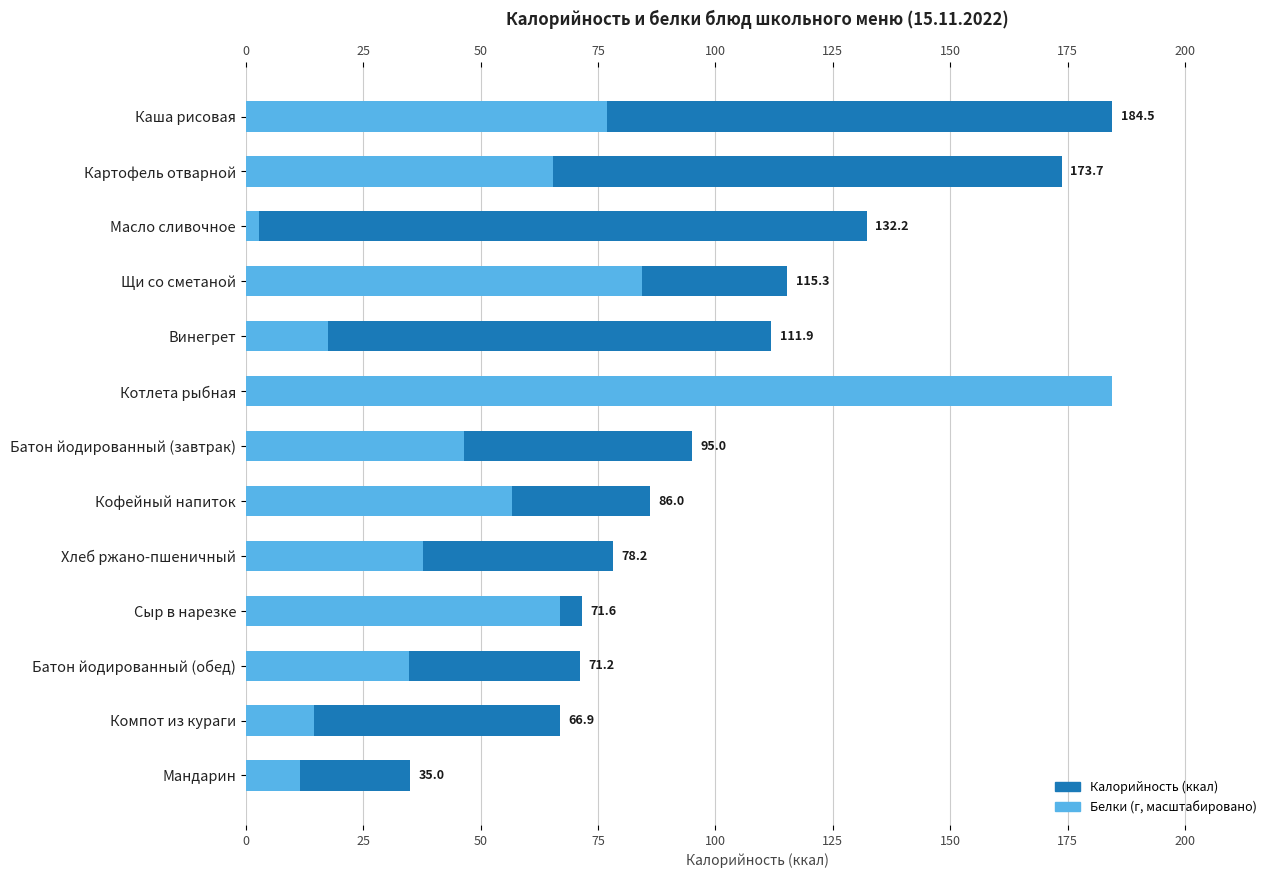

How many series are shown in this chart?

2